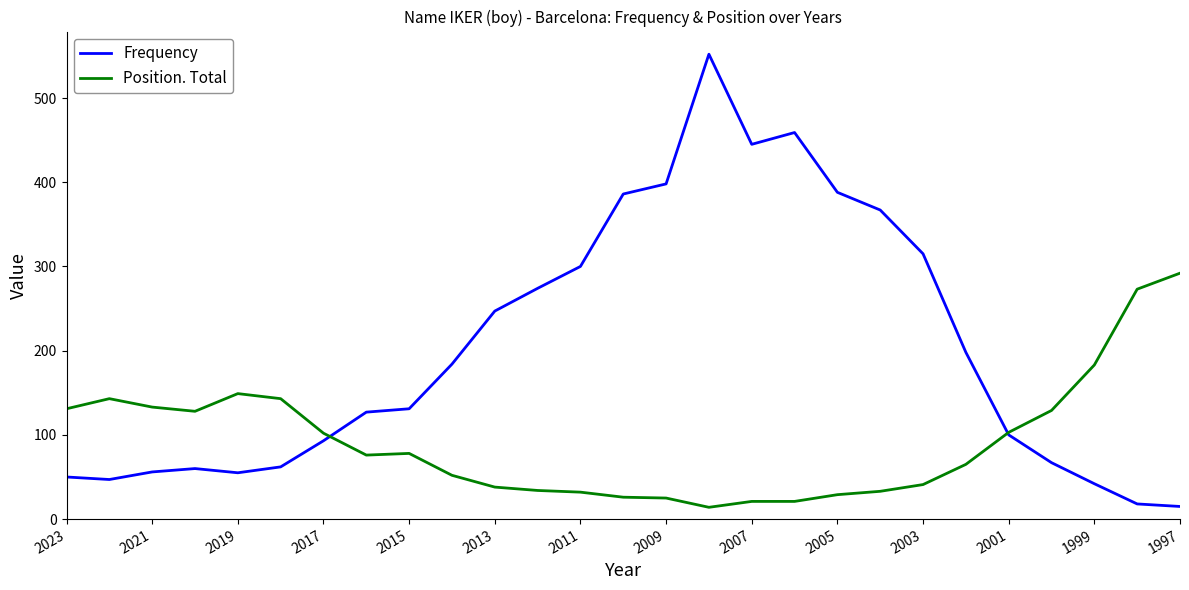

In Frequency, how many points are higher than both neighbors (excluding endpoints)?

3